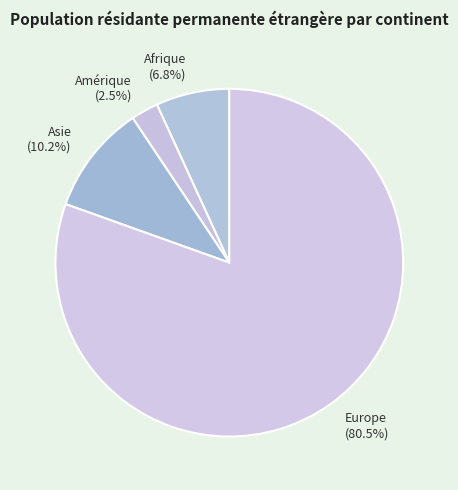

Which category accounts for the majority?

Europe (80.5%)